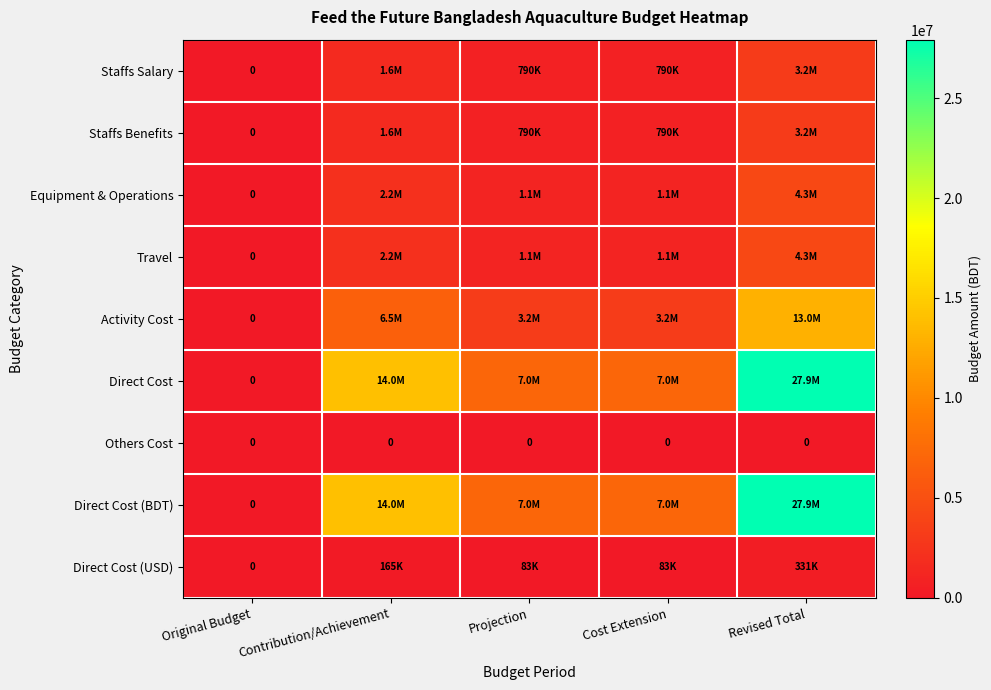

The value of Others Cost at Original Budget is 0. True or false?

True